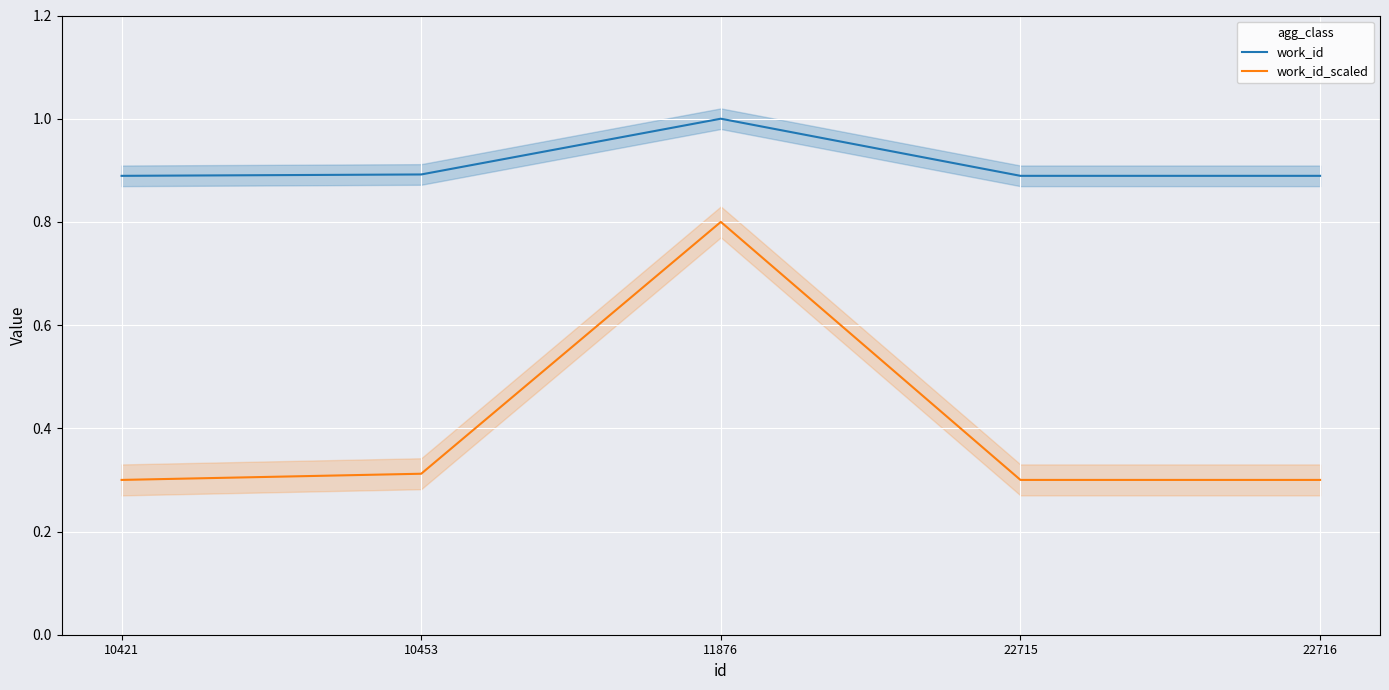

What is the value of the work_id point at the 4th from the left?

0.9